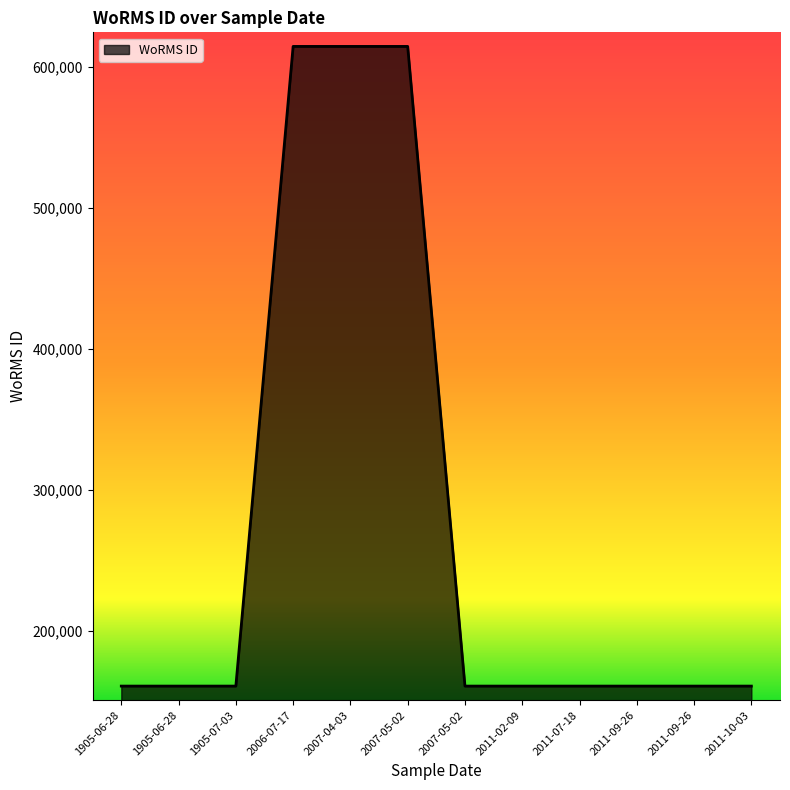

List the labels in order of value, smallest first.

1905-06-28, 1905-06-28, 2007-05-02, 1905-07-03, 2011-07-18, 2011-02-09, 2011-10-03, 2011-09-26, 2011-09-26, 2006-07-17, 2007-04-03, 2007-05-02